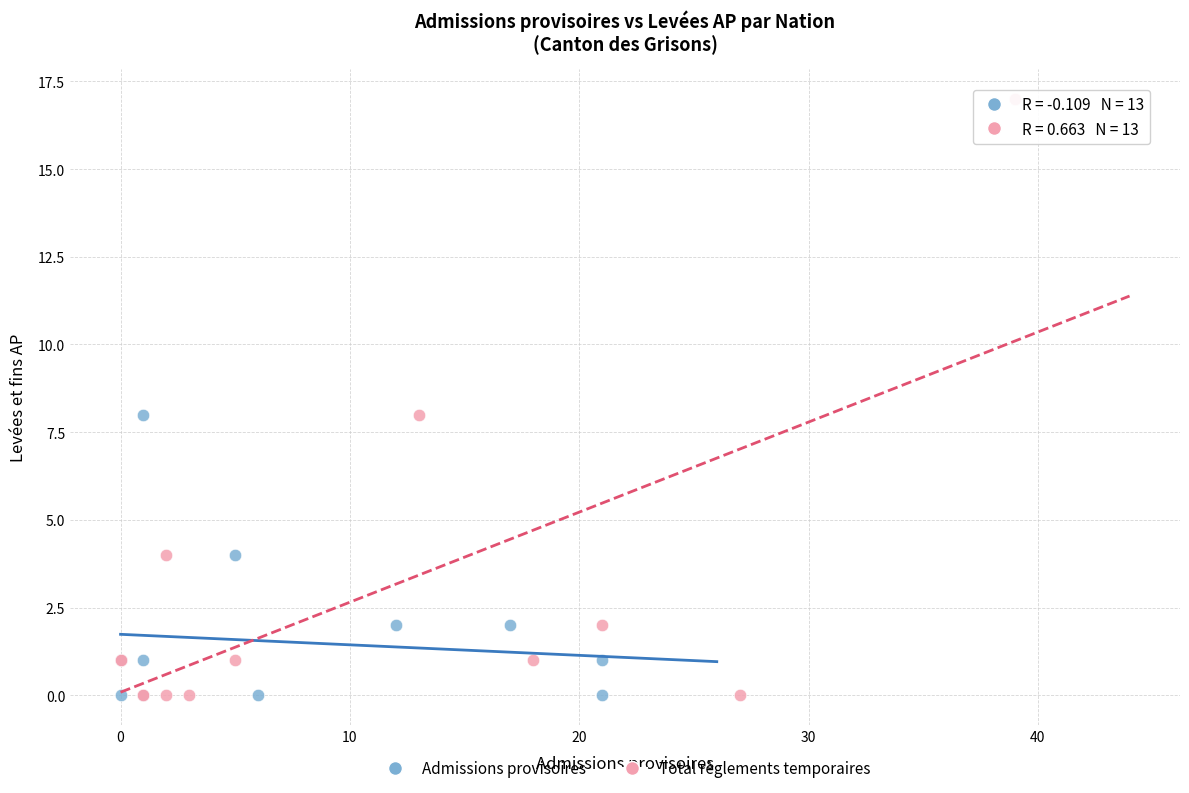

What are all the series names shown in the legend?

Admissions provisoires, Total règlements temporaires